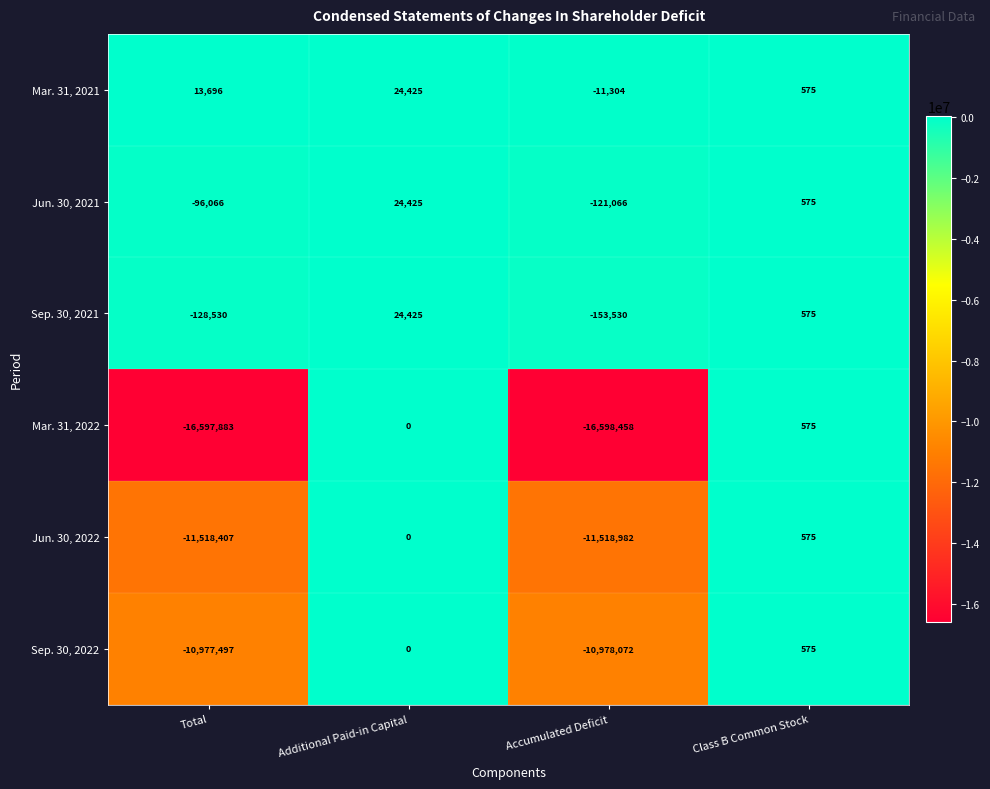

Which series has the largest total across all categories?

Mar. 31, 2021